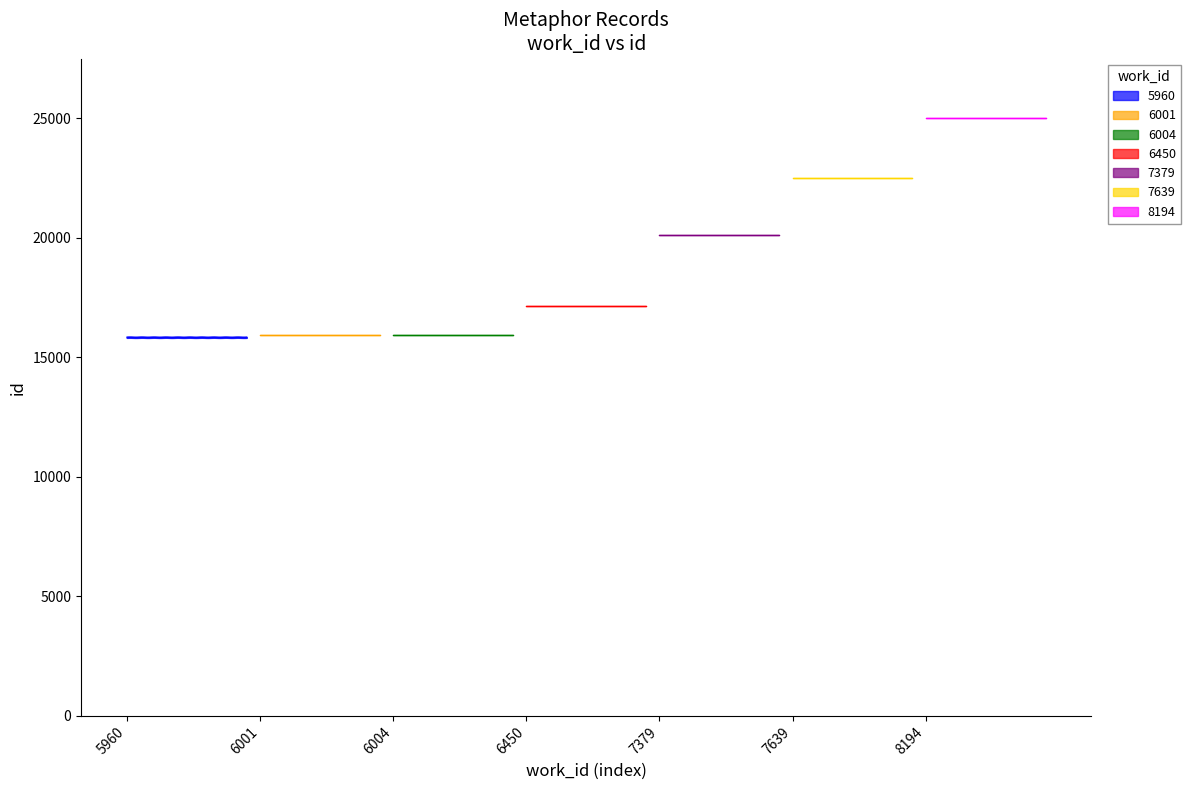

Which category has the highest value across all series?

8194